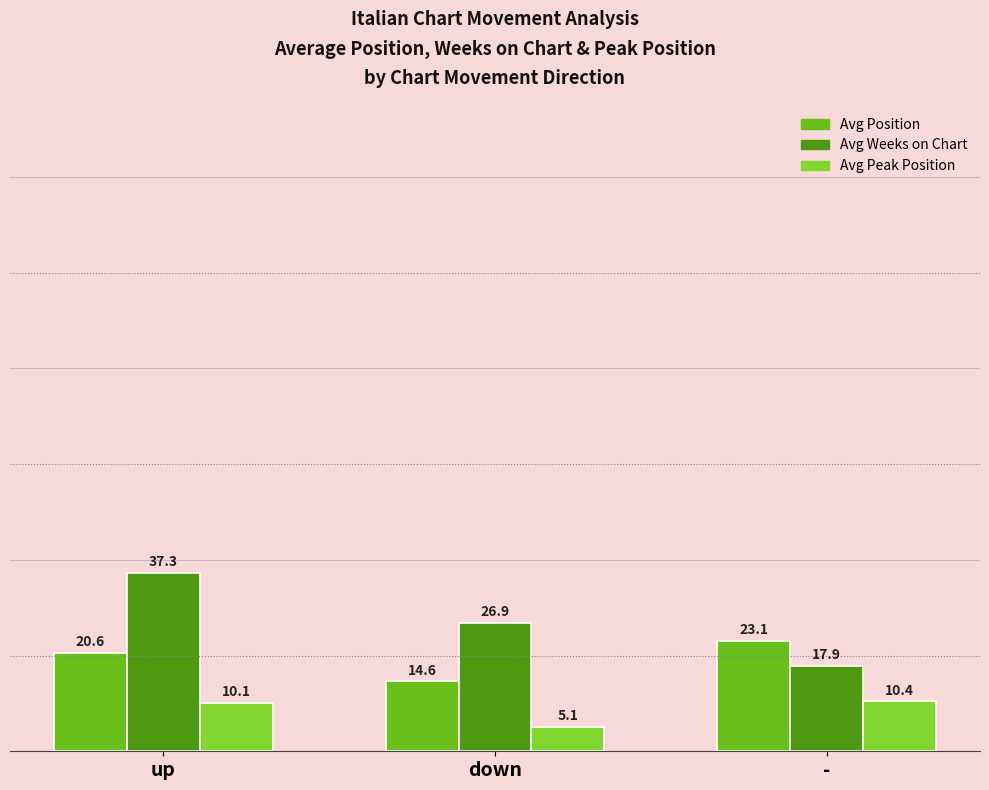

What value does the Avg Weeks on Chart series have at -?

17.9